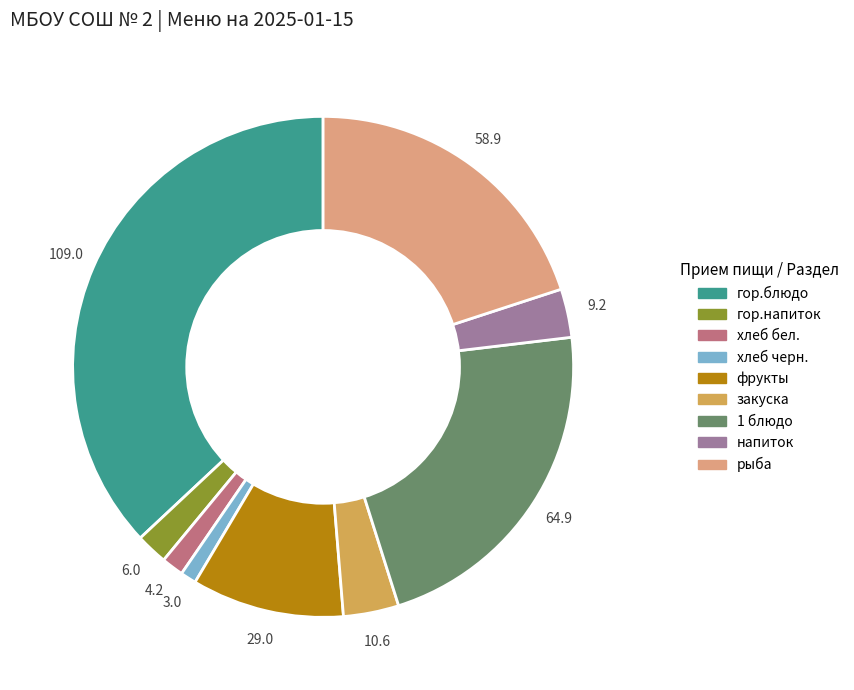

The гор.блюдо slice represents 37% of the pie. True or false?

True